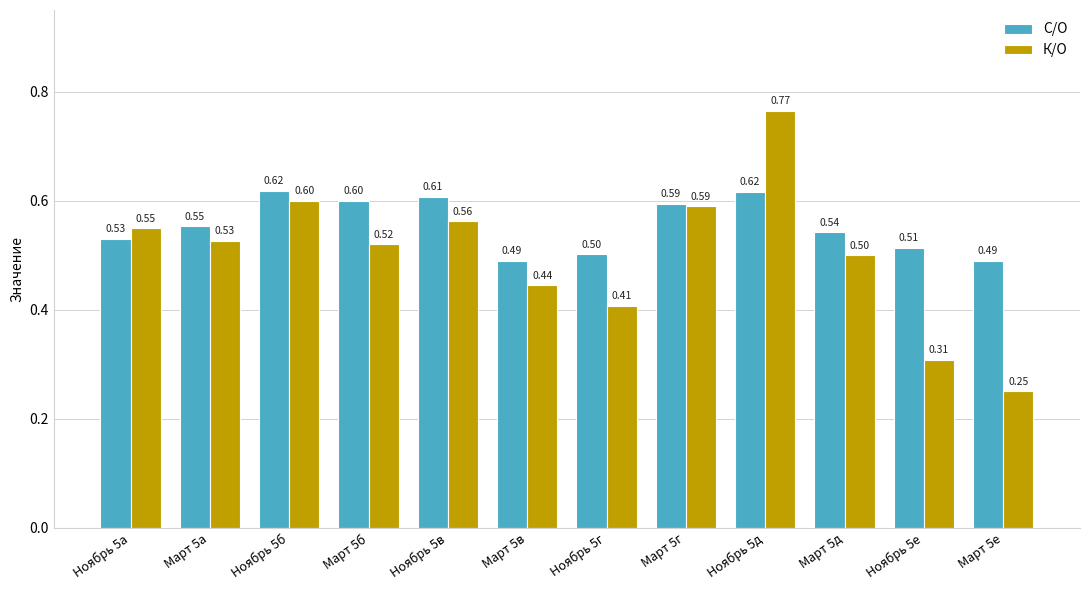

Are the bars grouped side by side (vs. stacked)?

Yes